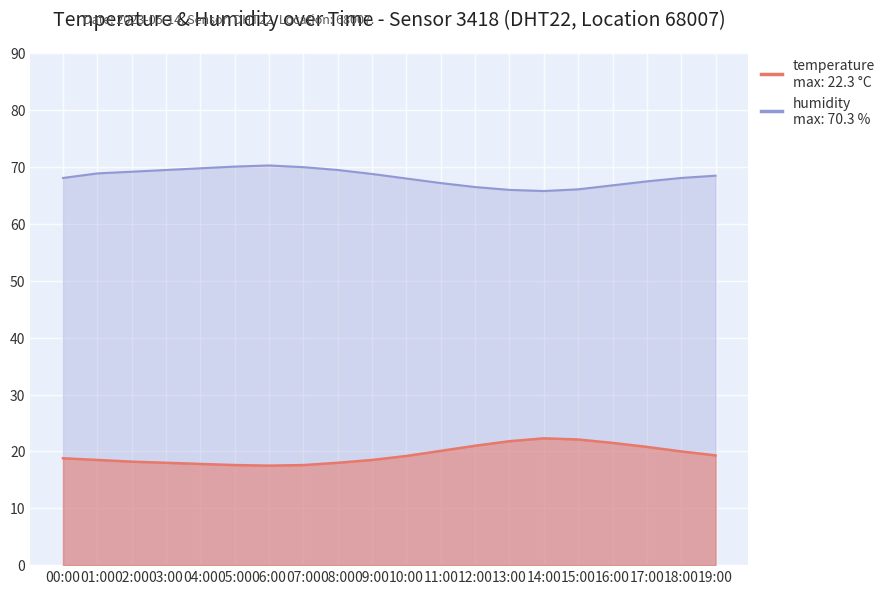

What are all the series names shown in the legend?

temperature, humidity